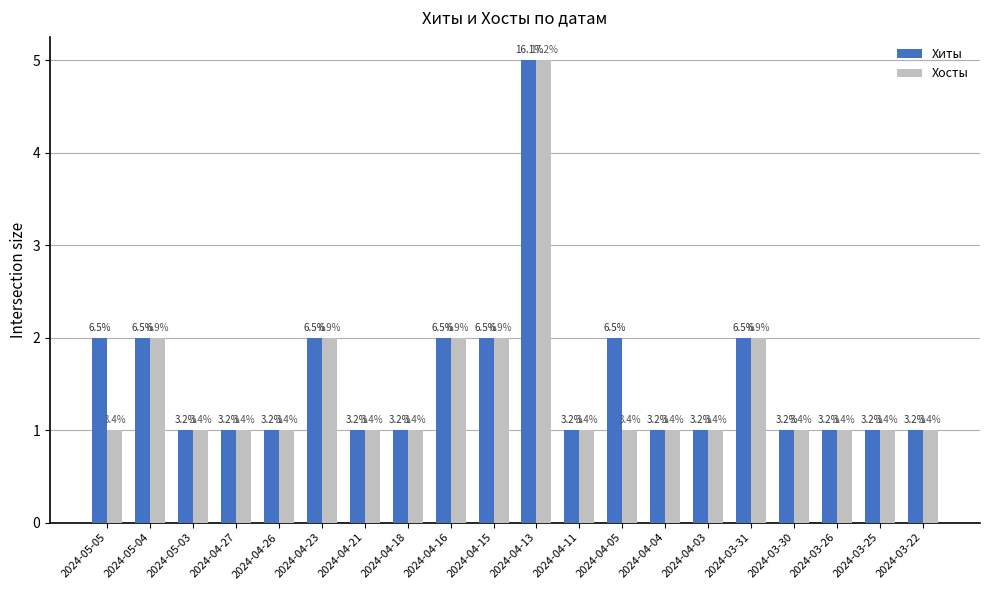

Rank the series at 2024-03-26 from lowest to highest value.

Хиты, Хосты